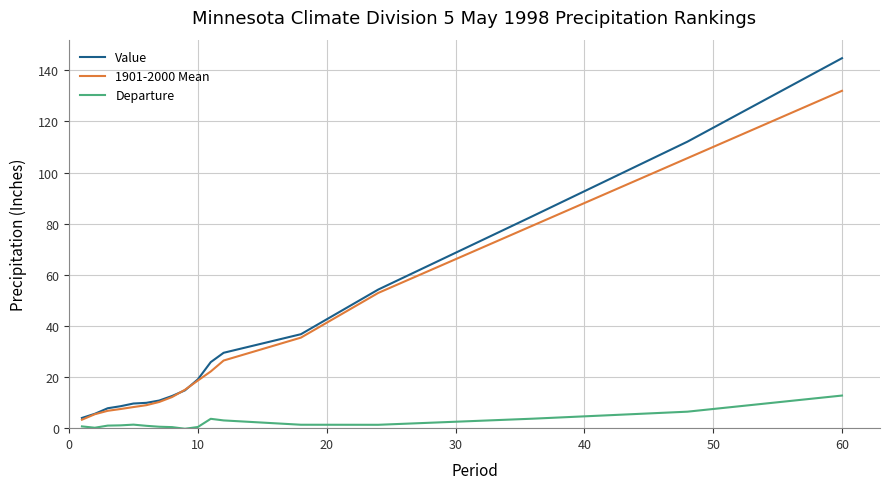

Which series has the largest range (max minus min)?

Value